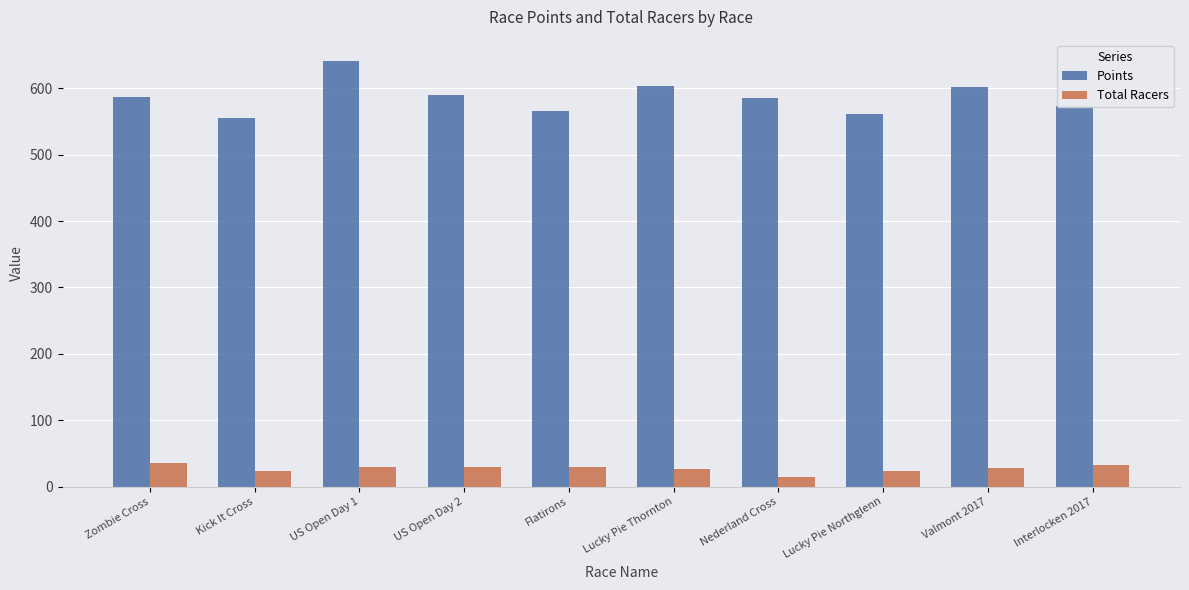

What is the total value across all series at Lucky Pie Northglenn?

583.9